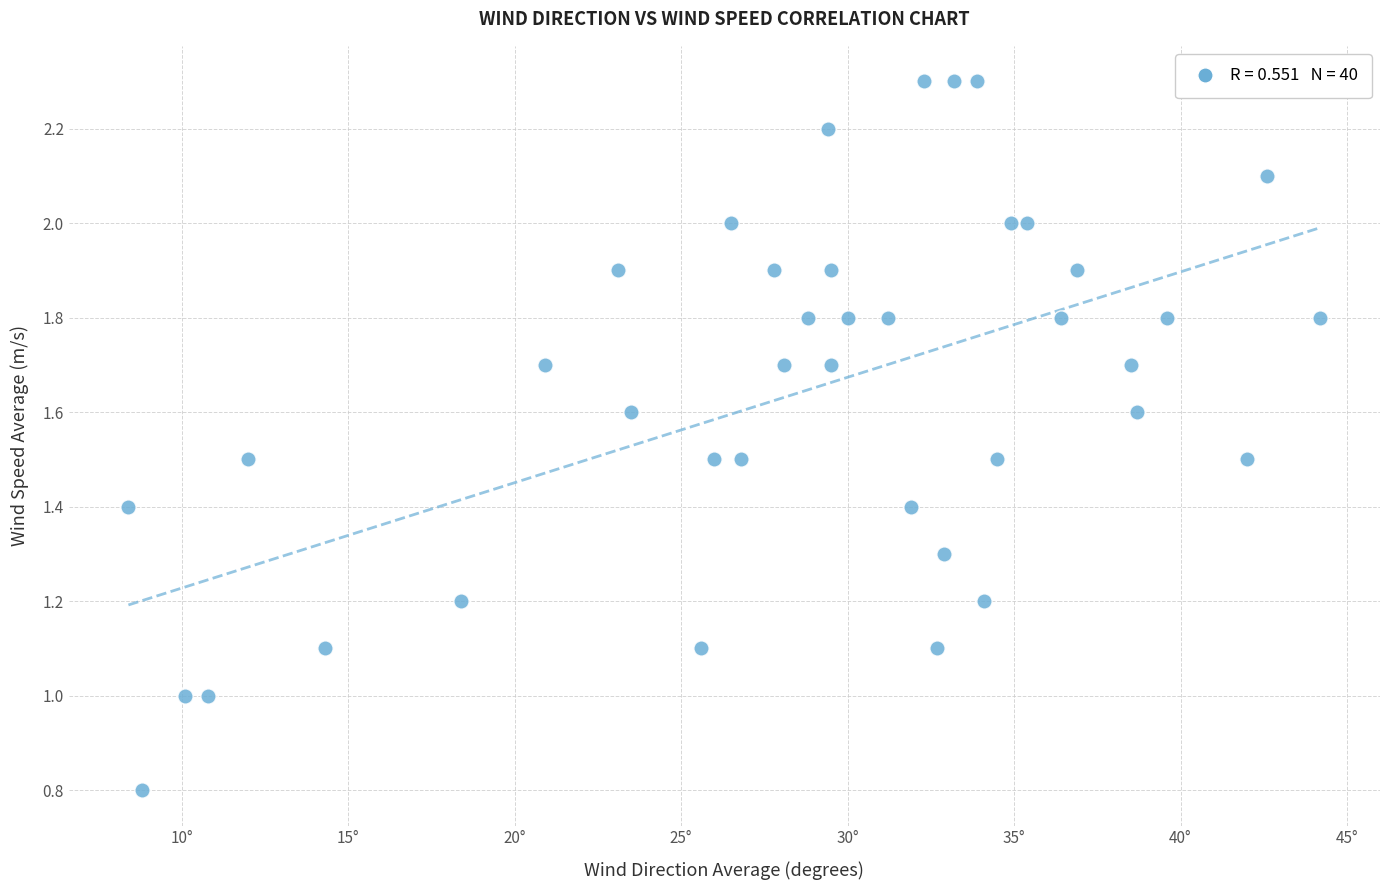

What is the range of Y values (max minus min)?

1.5